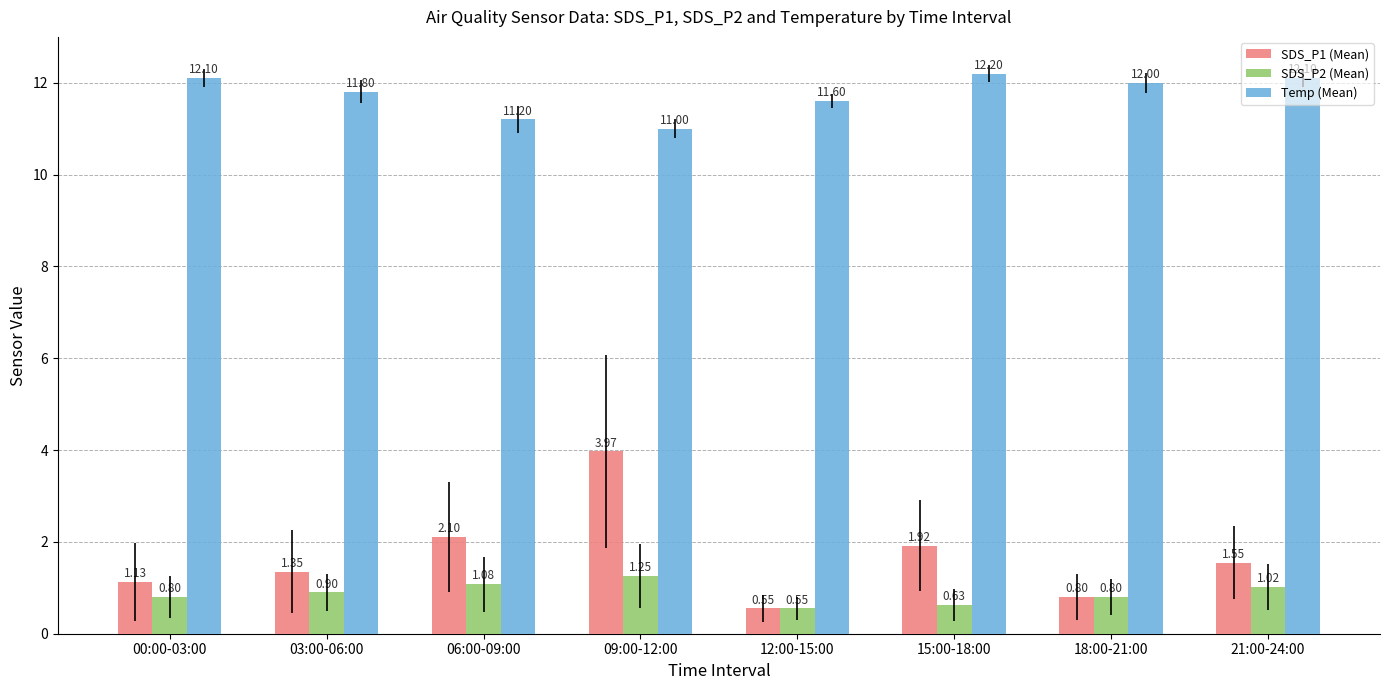

At which label does Temp (Mean) reach its minimum?

09:00-12:00